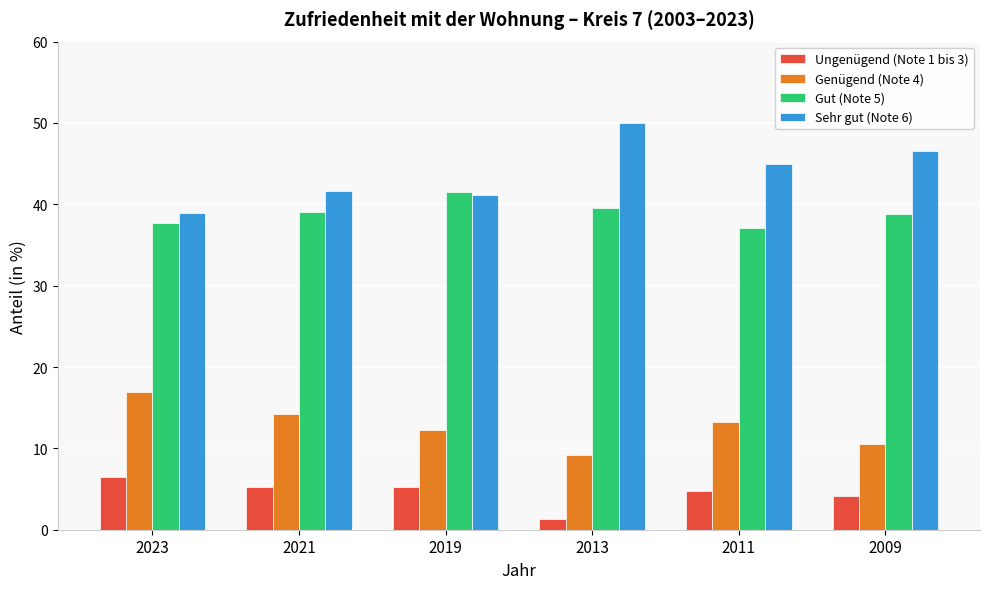

What is the average value of the Gut (Note 5) series?

38.9